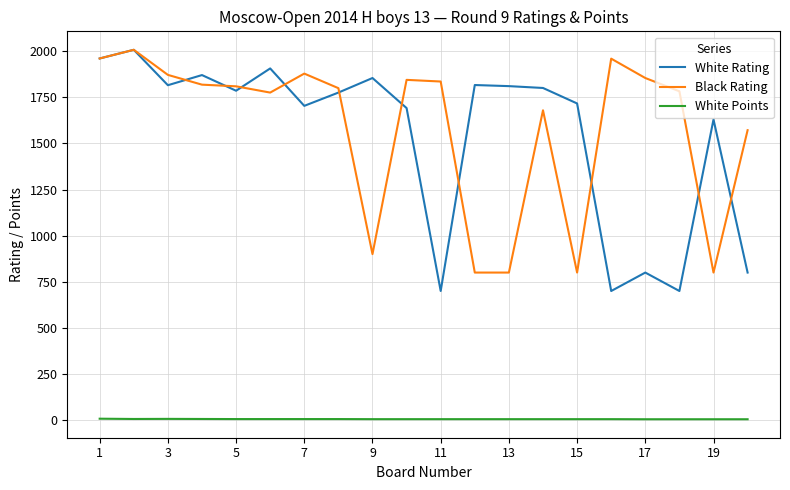

Which series has the largest total across all categories?

Black Rating